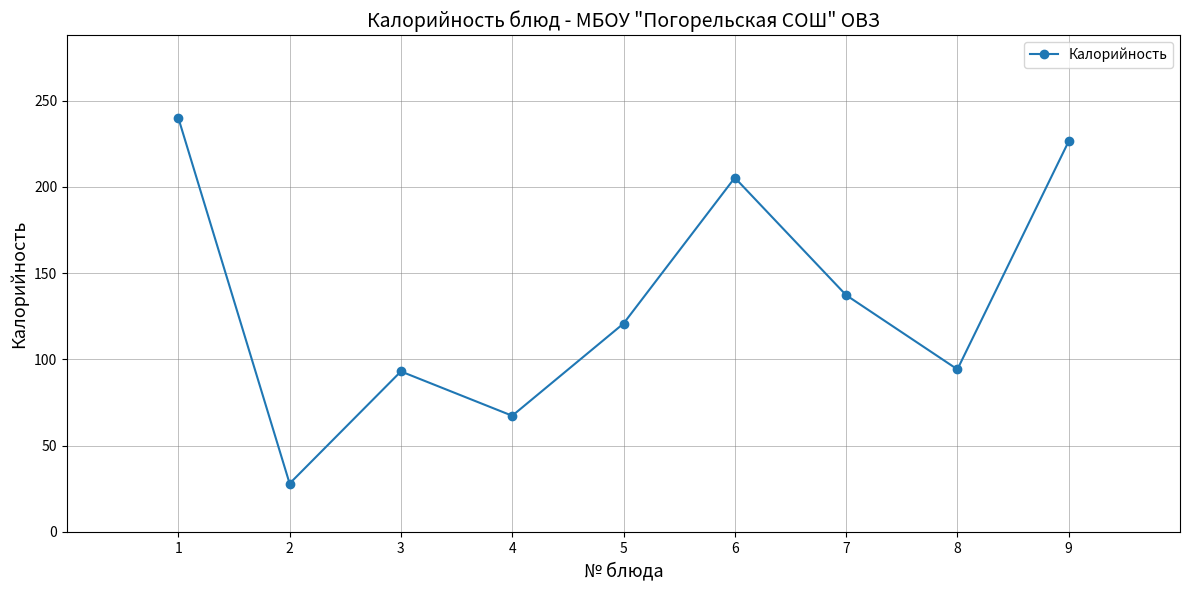

What is the sum of the values at 1 and 4?

307.3